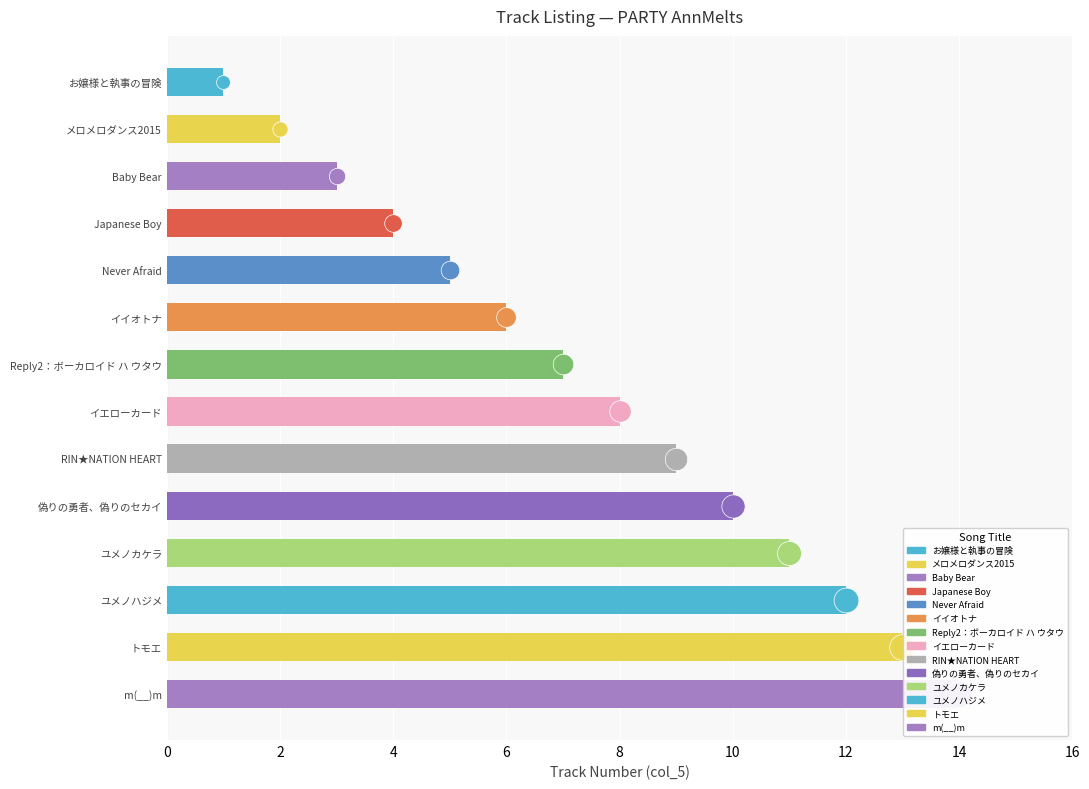

What is the change in value from Reply2：ボーカロイド ハ ウタウ to ユメノカケラ?

+4